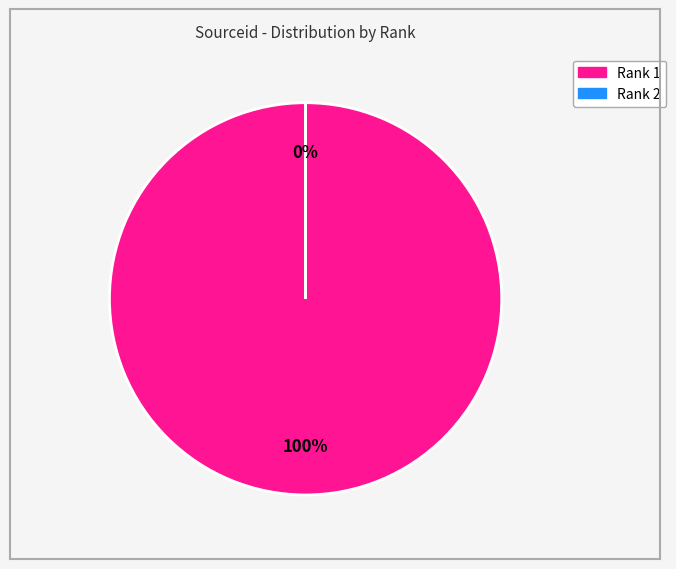

To the nearest percent, what is the combined percentage of 2 and 1?

100%